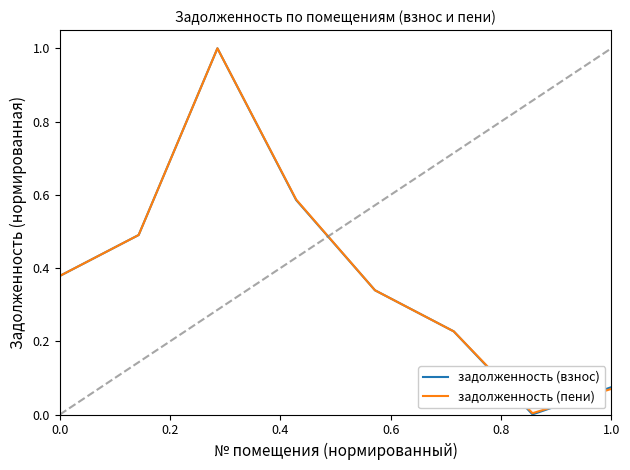

Which series has the widest spread of values?

задолженность (взнос)